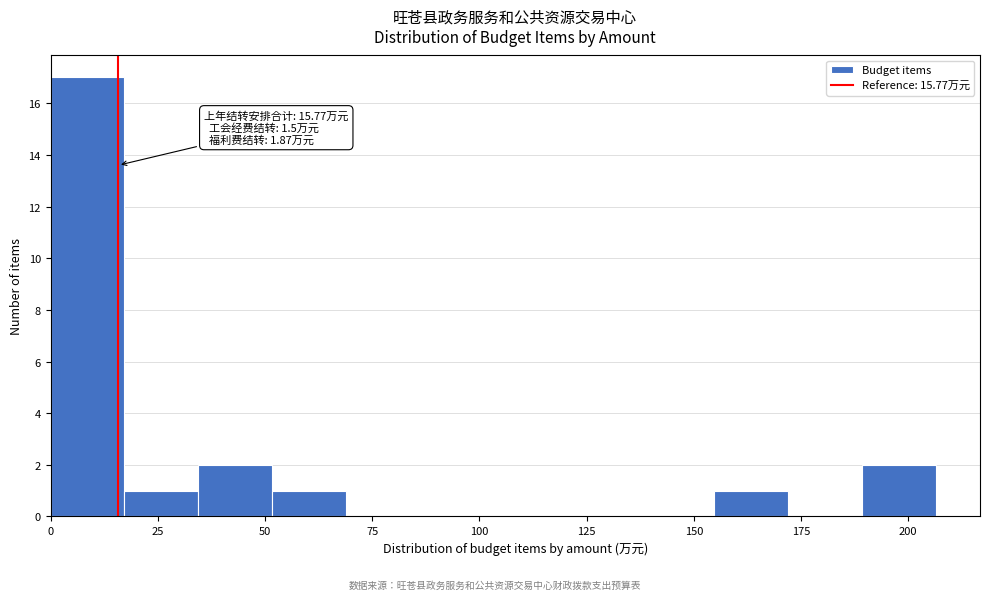

Around what value on the x-axis is the tallest bar? Give the approximate position of its centre, as read against the axis.

10